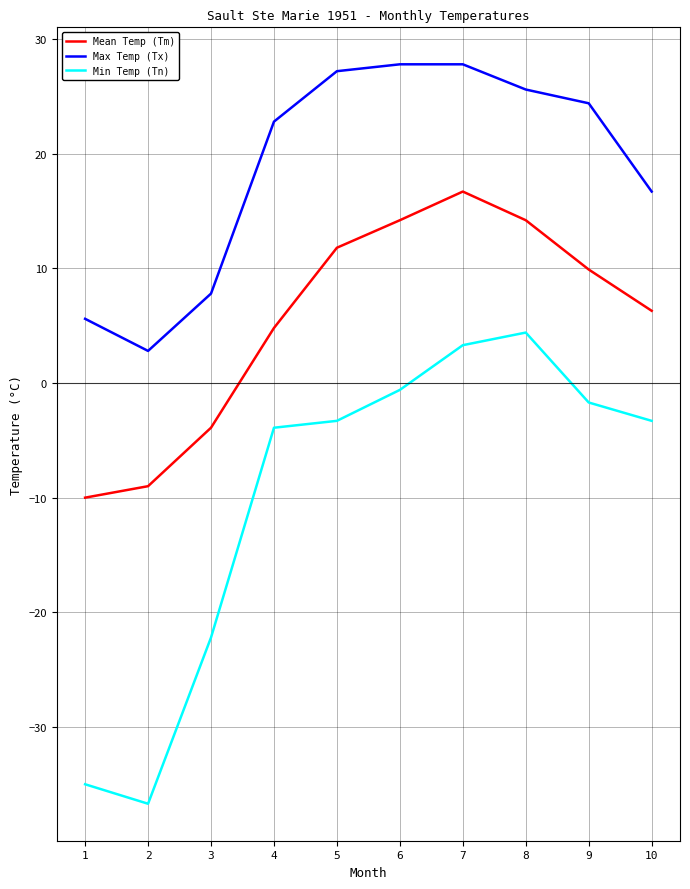

True or false: Min Temp (Tn) and Mean Temp (Tm) intersect in this chart.

False